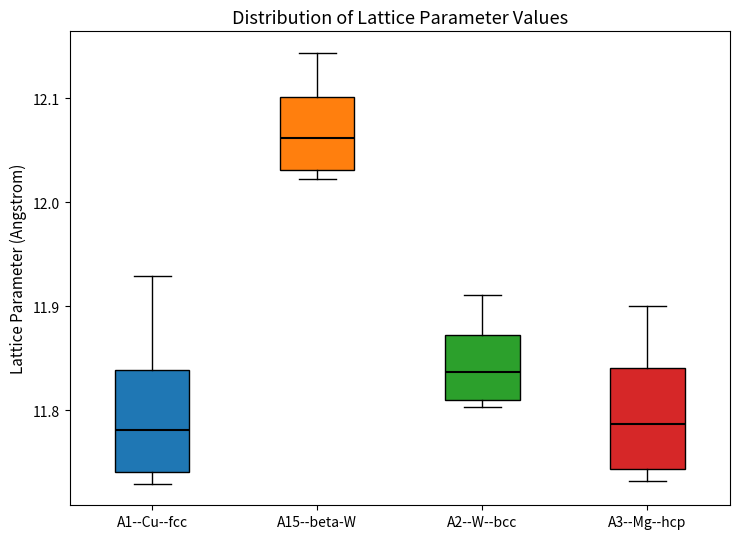

Where is the upper edge of the box for A2--W--bcc on the y-axis? The values are not printed on the chart, so give them approximately, as read against the axis.

11.87